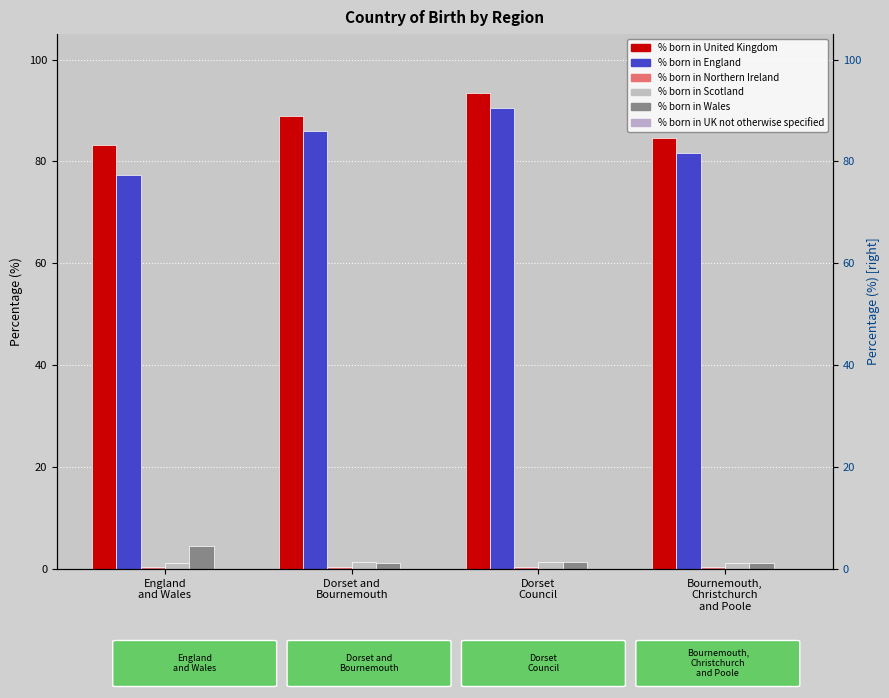

Where is % born in England nearest to the value 83?

Bournemouth,
Christchurch
and Poole